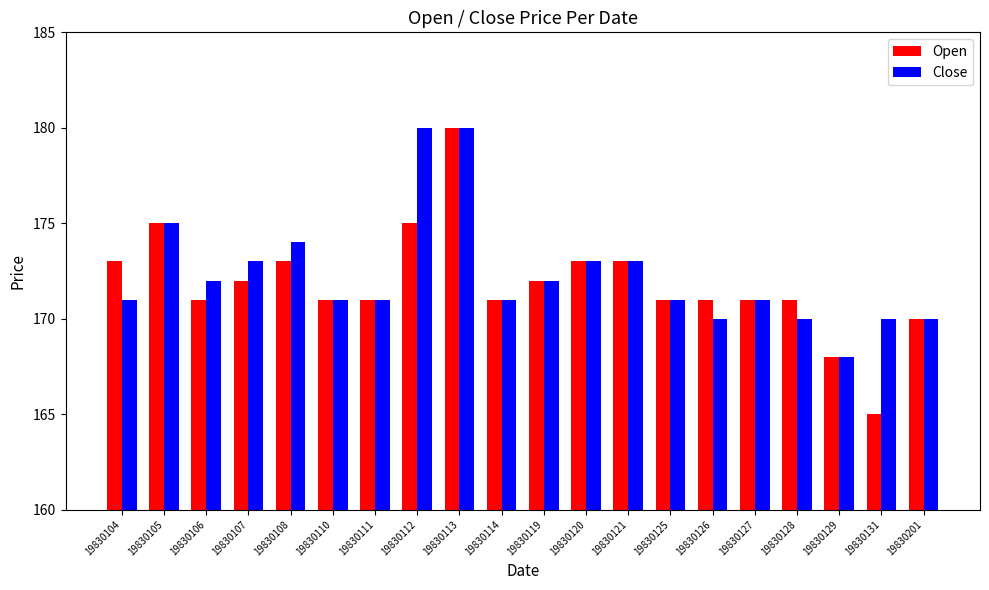

Rank the series by their average value, from highest to lowest.

Close, Open